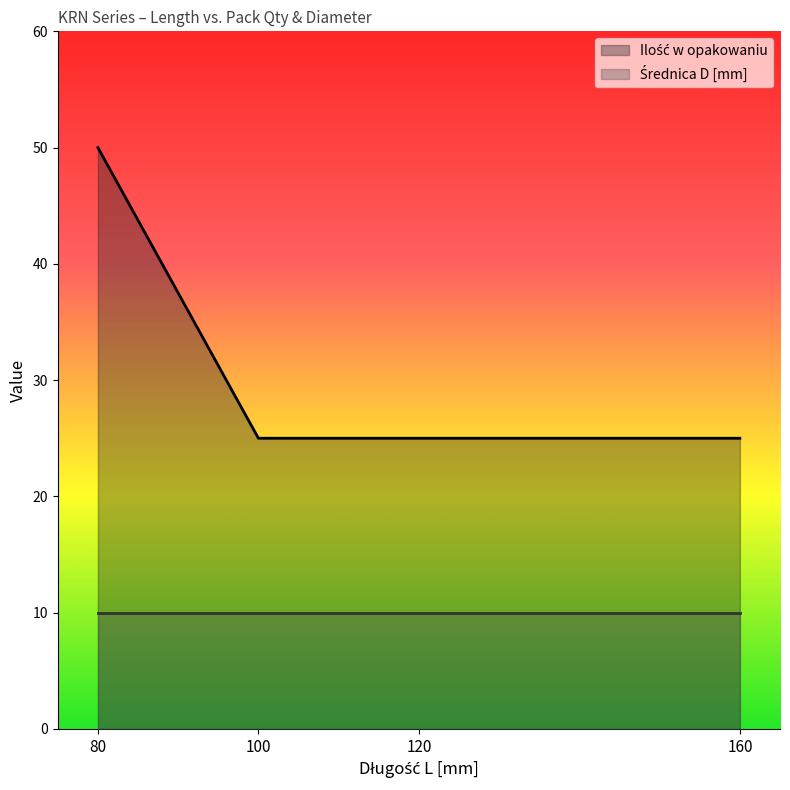

The Ilość w opakowaniu (line) series shows 50 at 80. True or false?

True